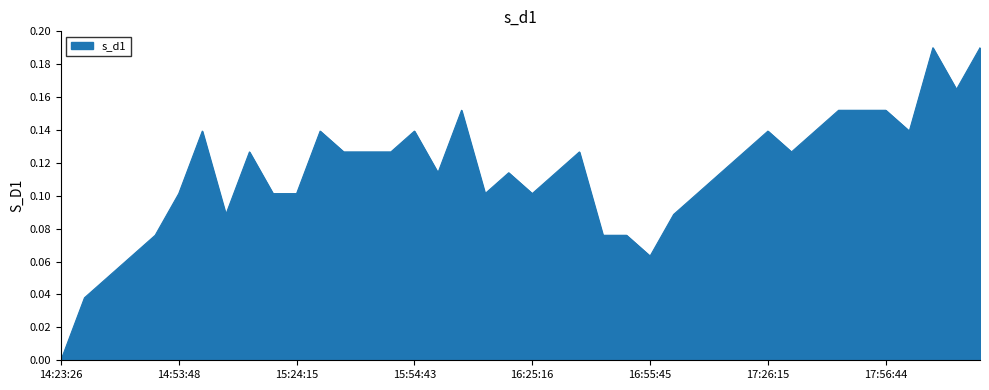

What is the label of the 8th point from the left?

15:05:59